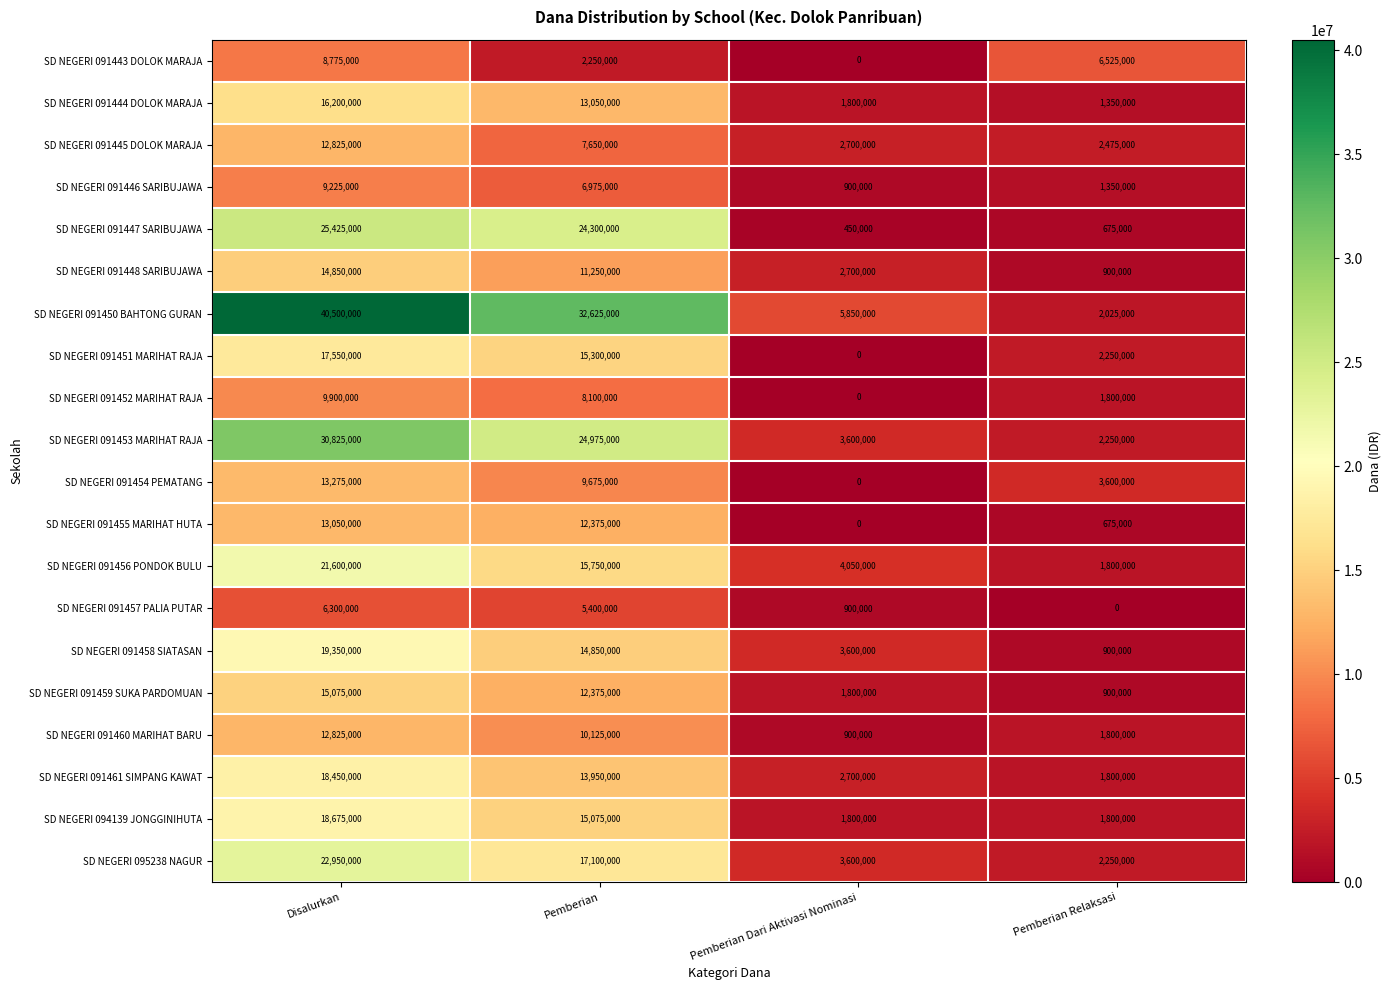

What is the spread (max minus min) of values at Pemberian?

30375000